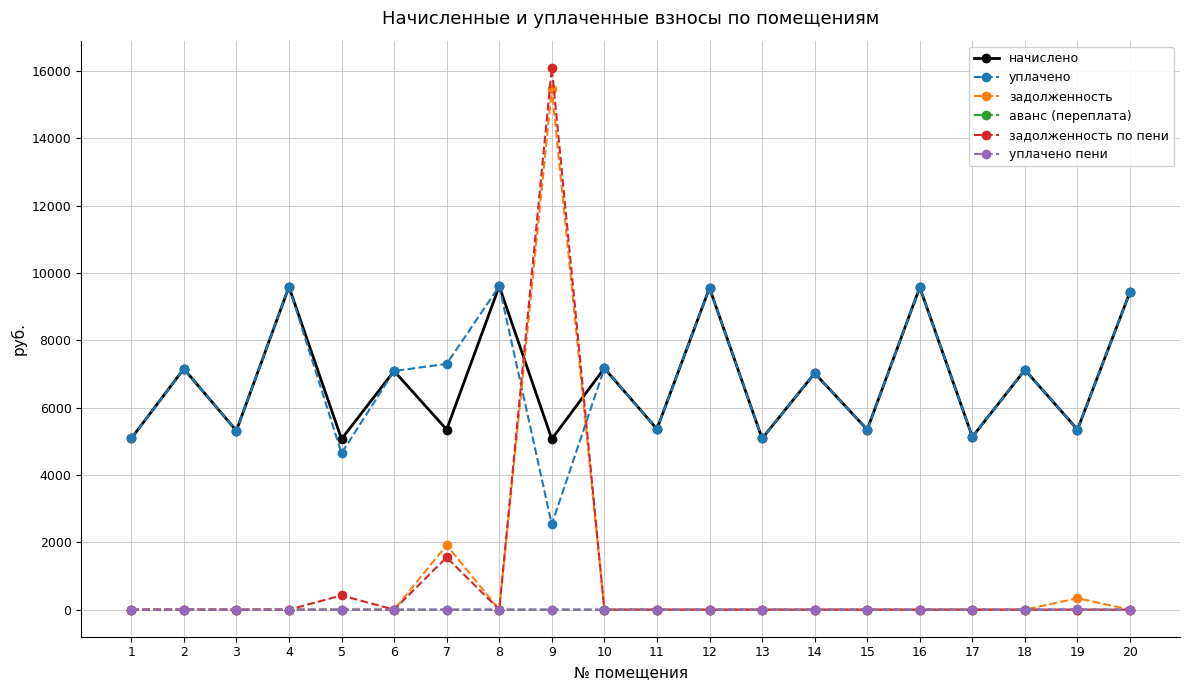

True or false: уплачено пени and уплачено cross at least once.

False